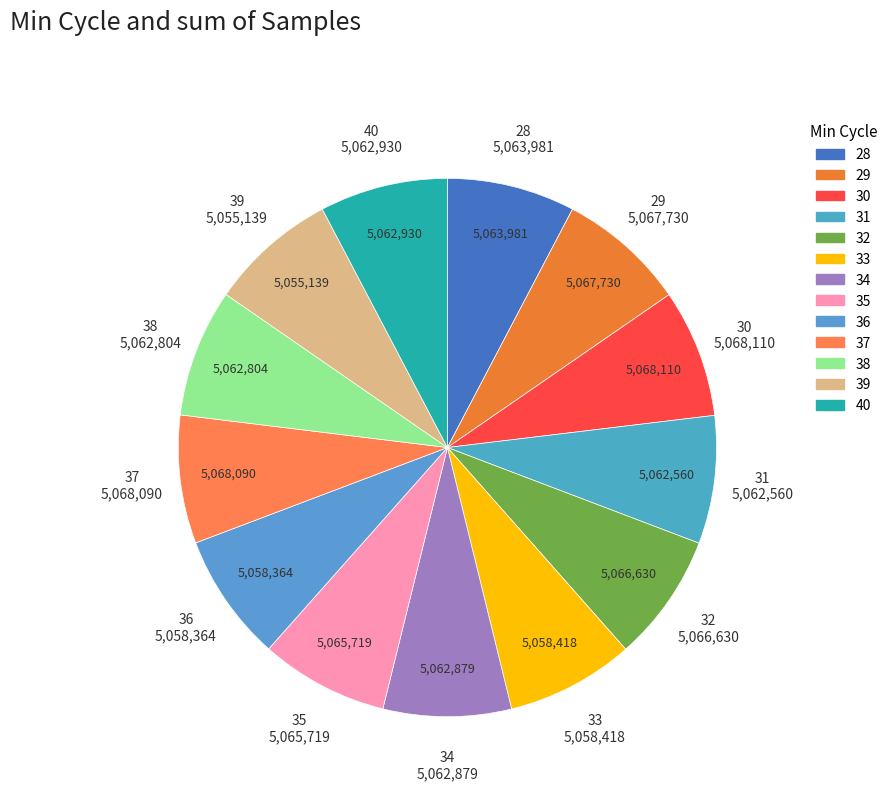

Does any single category account for the majority?

No